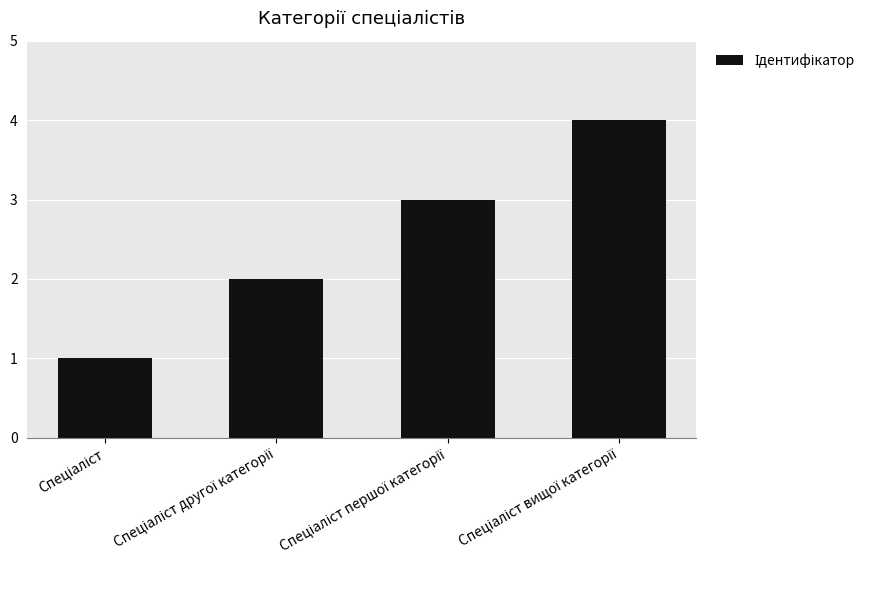

How many values are between 2 and 4?

3